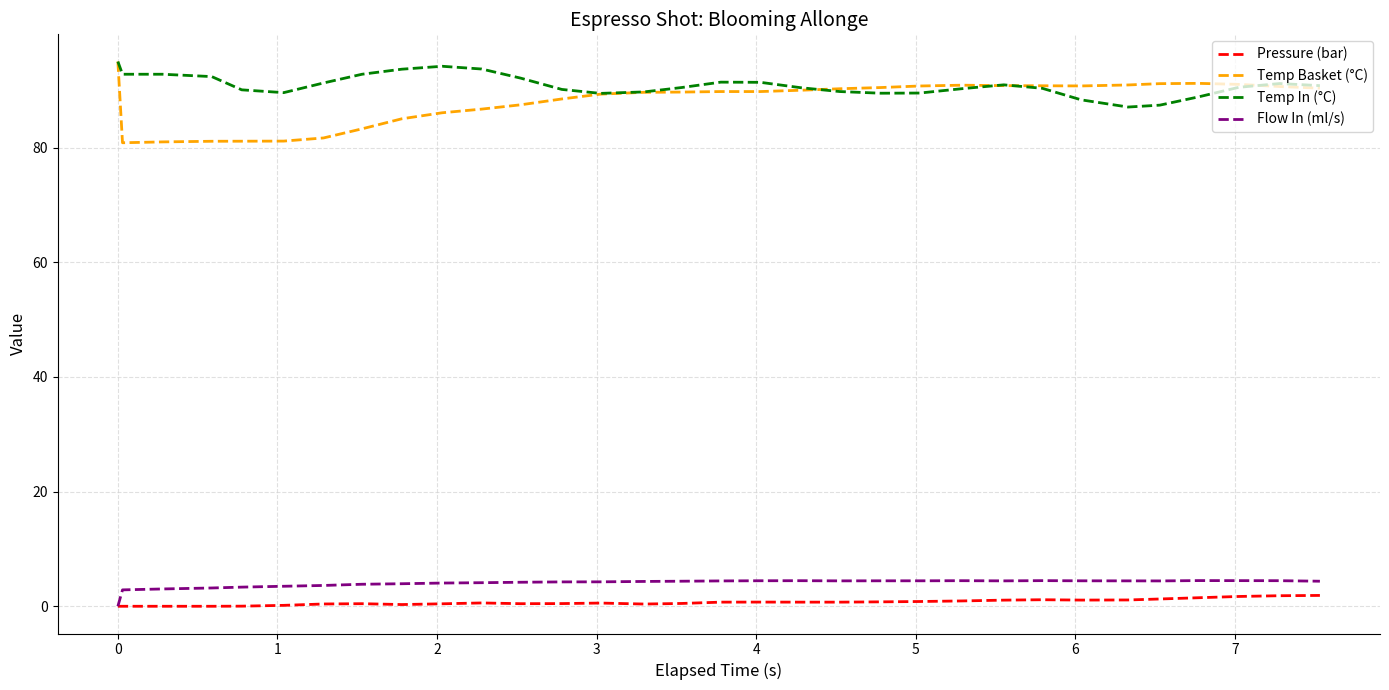

What is the highest value of the Temp In (°C) series?

95.0